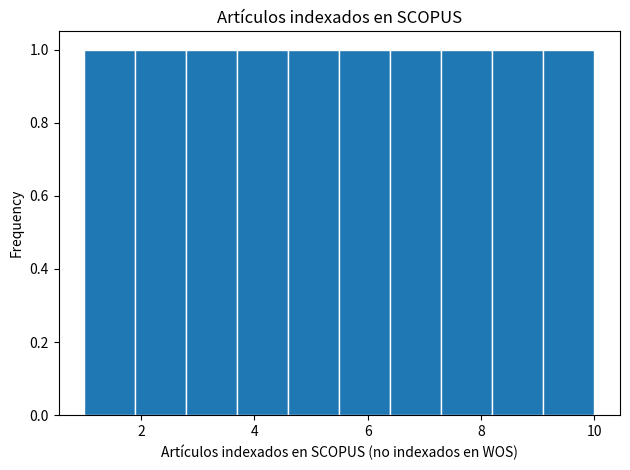

Reading left to right, list every bar in this chart as the range it spans on the x-axis followed by its height. Neither the bar edges nor the heights are printed on the chart, so give them approximately, as read against the axes.

1.0 to 1.9: 1
1.9 to 2.8: 1
2.8 to 3.7: 1
3.7 to 4.6: 1
4.6 to 5.5: 1
5.5 to 6.4: 1
6.4 to 7.3: 1
7.3 to 8.2: 1
8.2 to 9.1: 1
9.1 to 10.0: 1